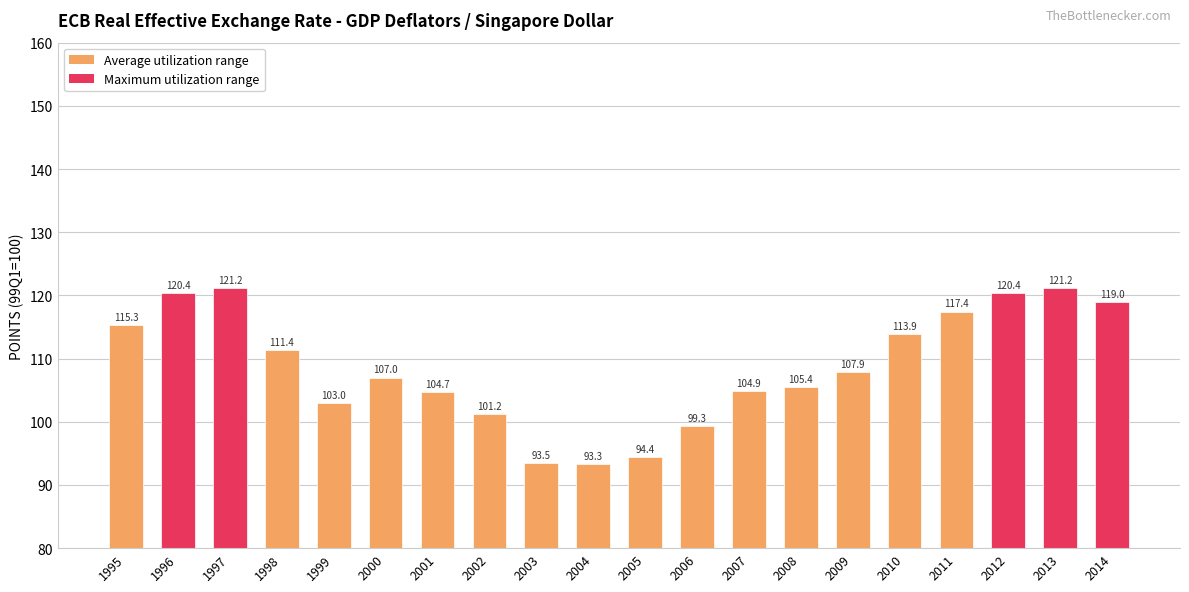

Approximately how many times larger is the value at 2011 compared to 2007?

1.1